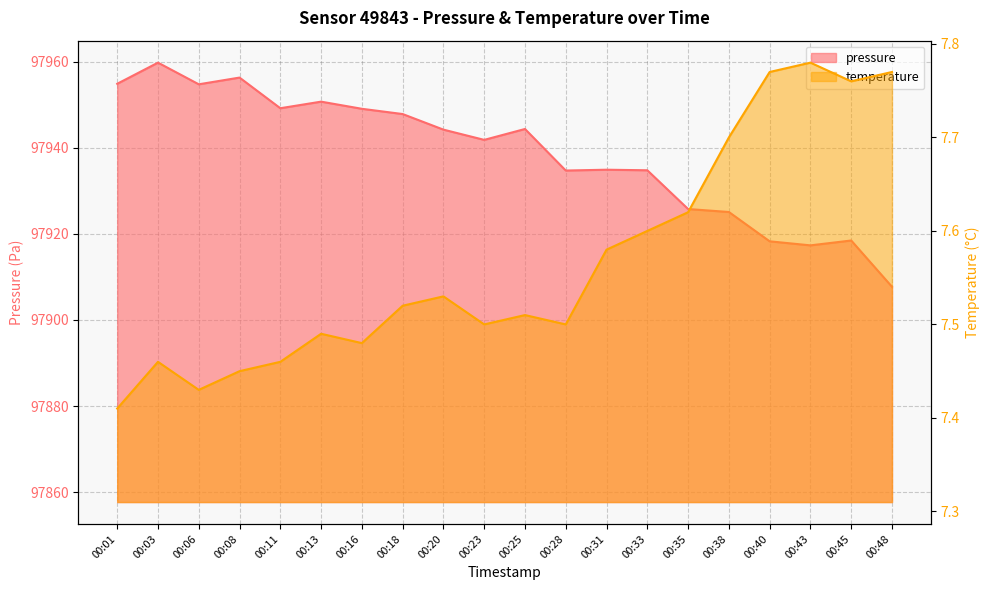

What is the smallest value displayed?

7.4